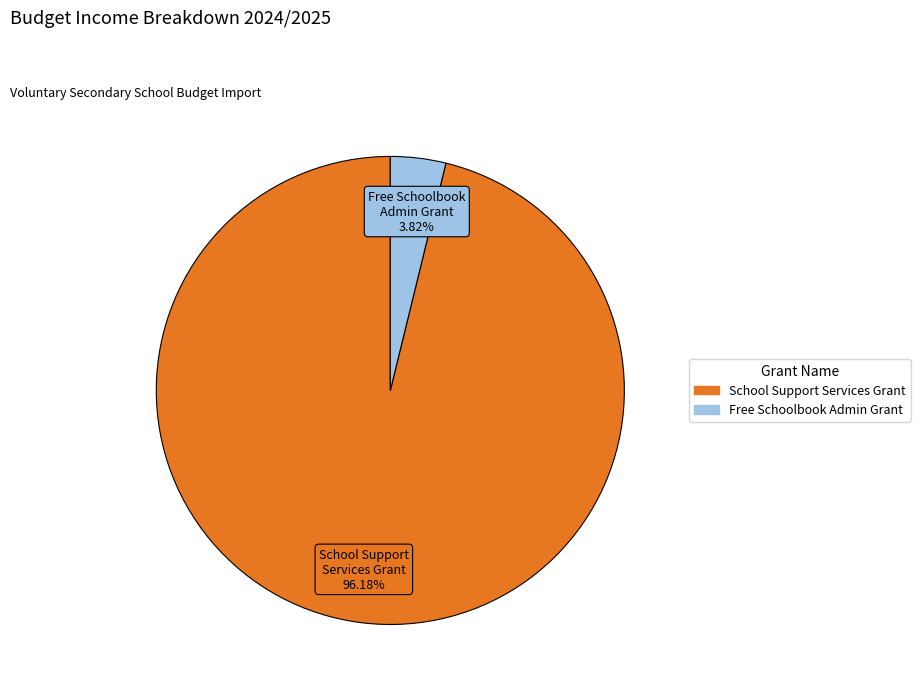

Is there any slice that represents more than half of the pie?

Yes